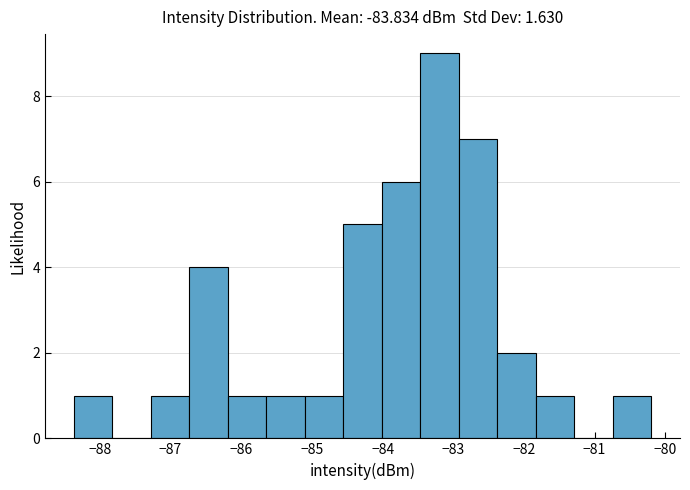

Which range on the x-axis has the tallest bar?

-83.5 to -82.9